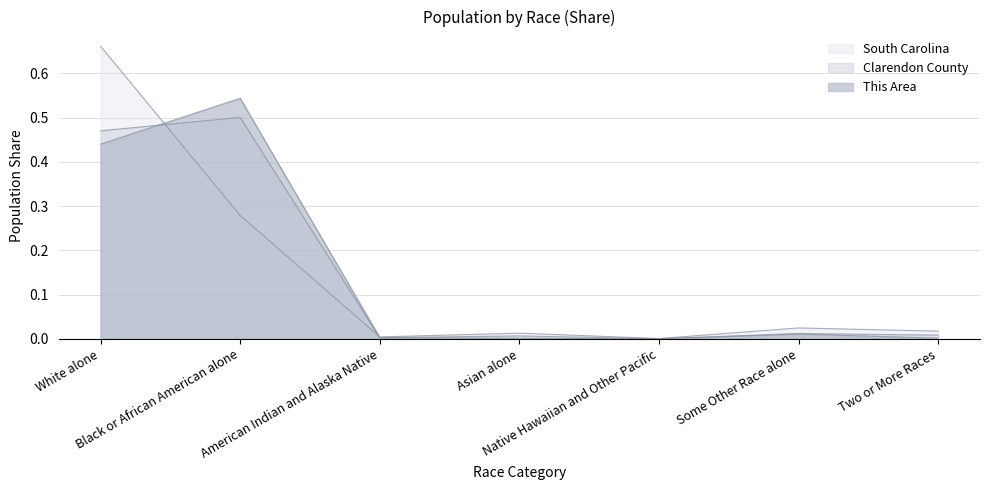

What is the difference between the second highest and second lowest values in the This Area series?

0.4